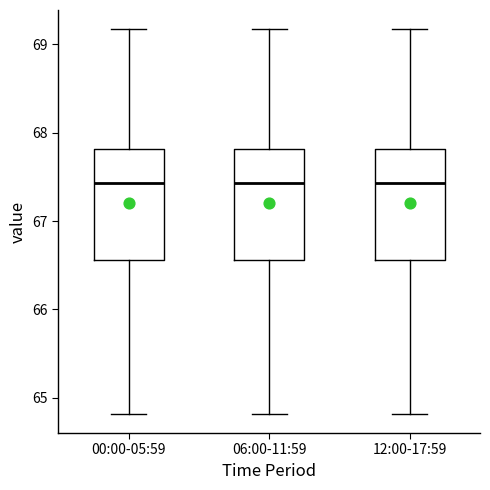

Where is the lower edge of the box for 12:00-17:59 on the y-axis? The values are not printed on the chart, so give them approximately, as read against the axis.

66.6